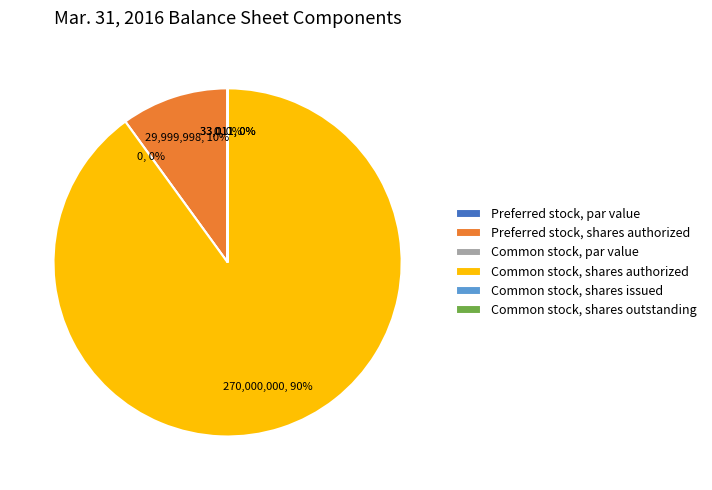

What is the total percentage of Common stock, shares issued and Preferred stock, shares authorized?

10.0%